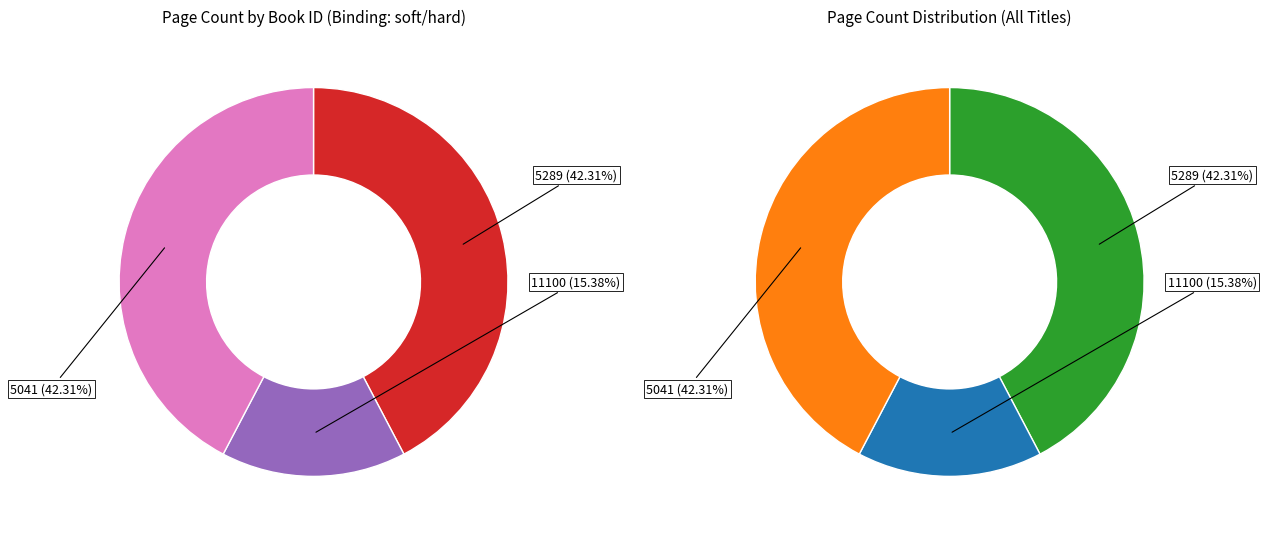

To the nearest percent, what is the difference between the 11100 and 5289 slice percentages?

27%